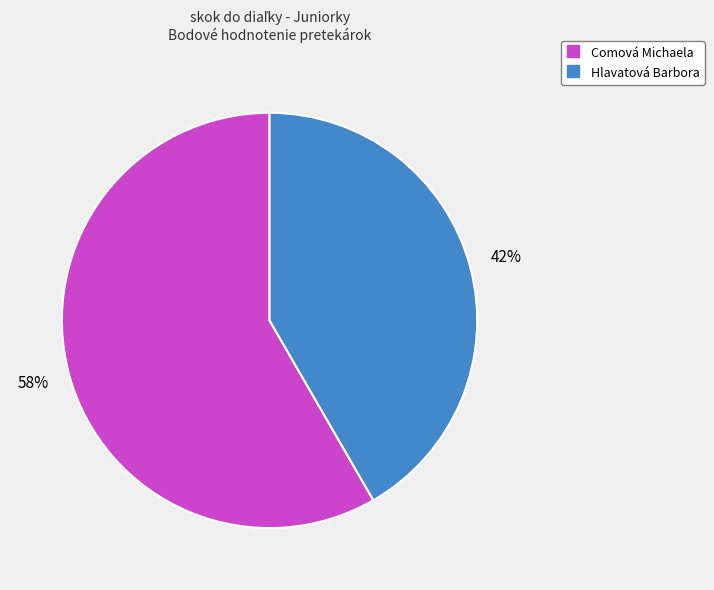

Is there a majority slice in this chart?

Yes